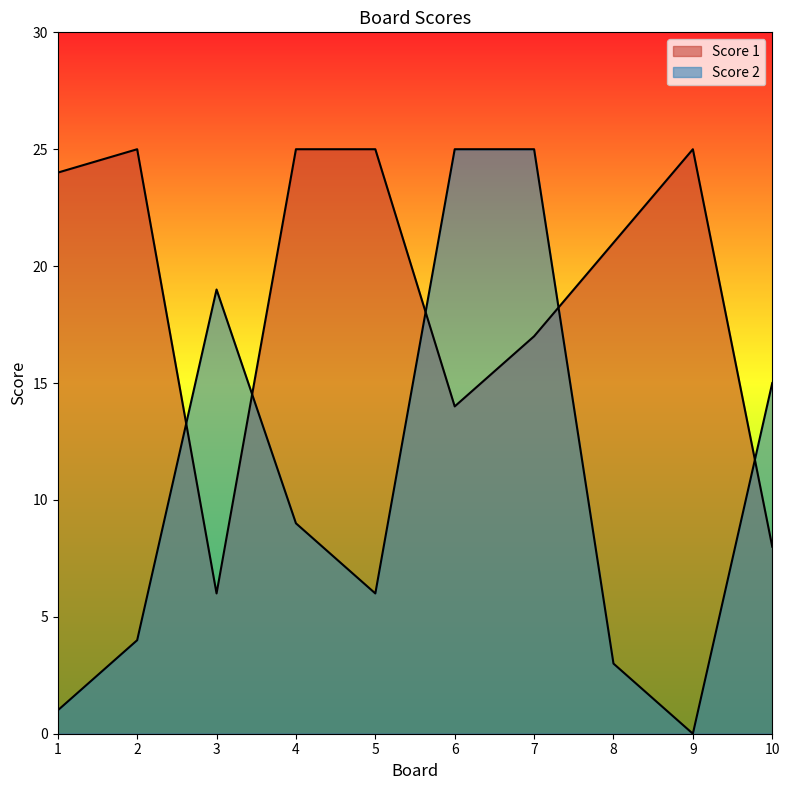

True or false: Score 1 has more than 1 interior local peaks.

True